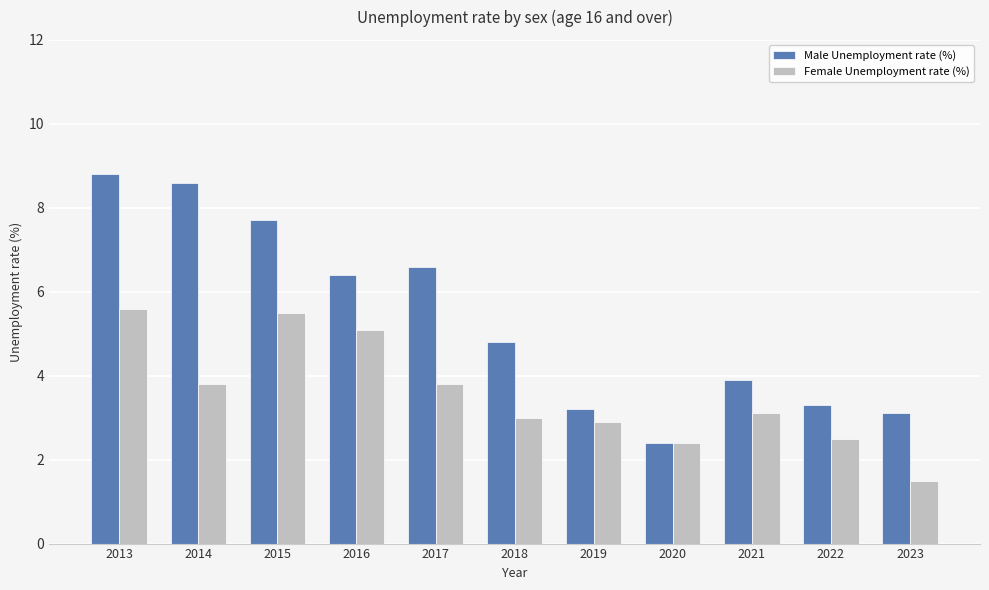

What is the spread (max minus min) of values at 2013?

3.2